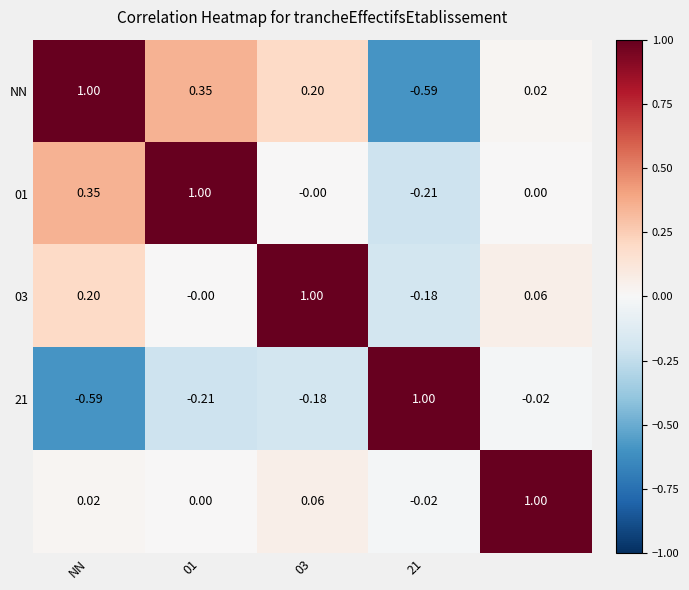

At how many categories does at least one series exceed 0?

5